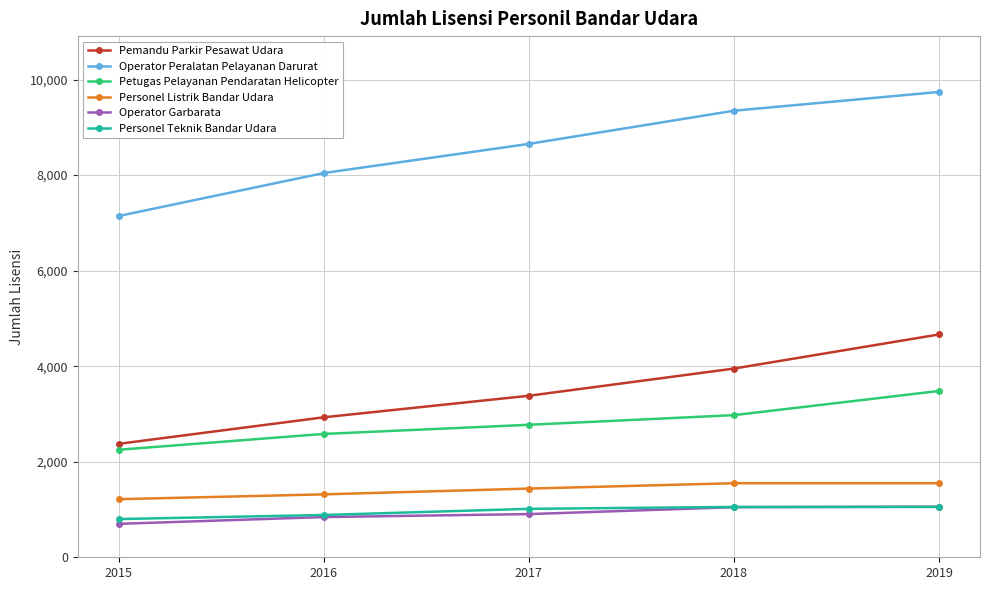

Count the Personel Listrik Bandar Udara values in the range 1317 to 1550.

4